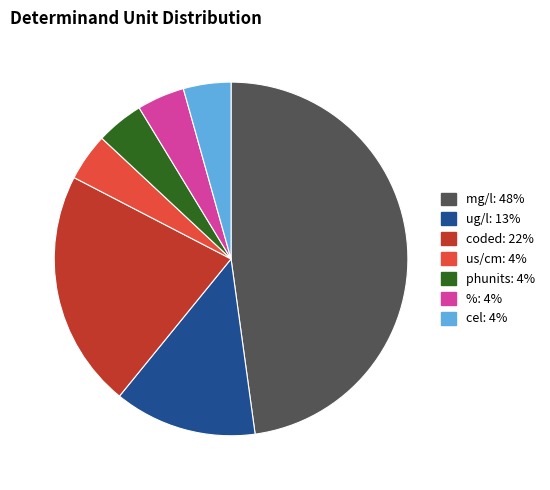

Is there a majority slice in this chart?

No